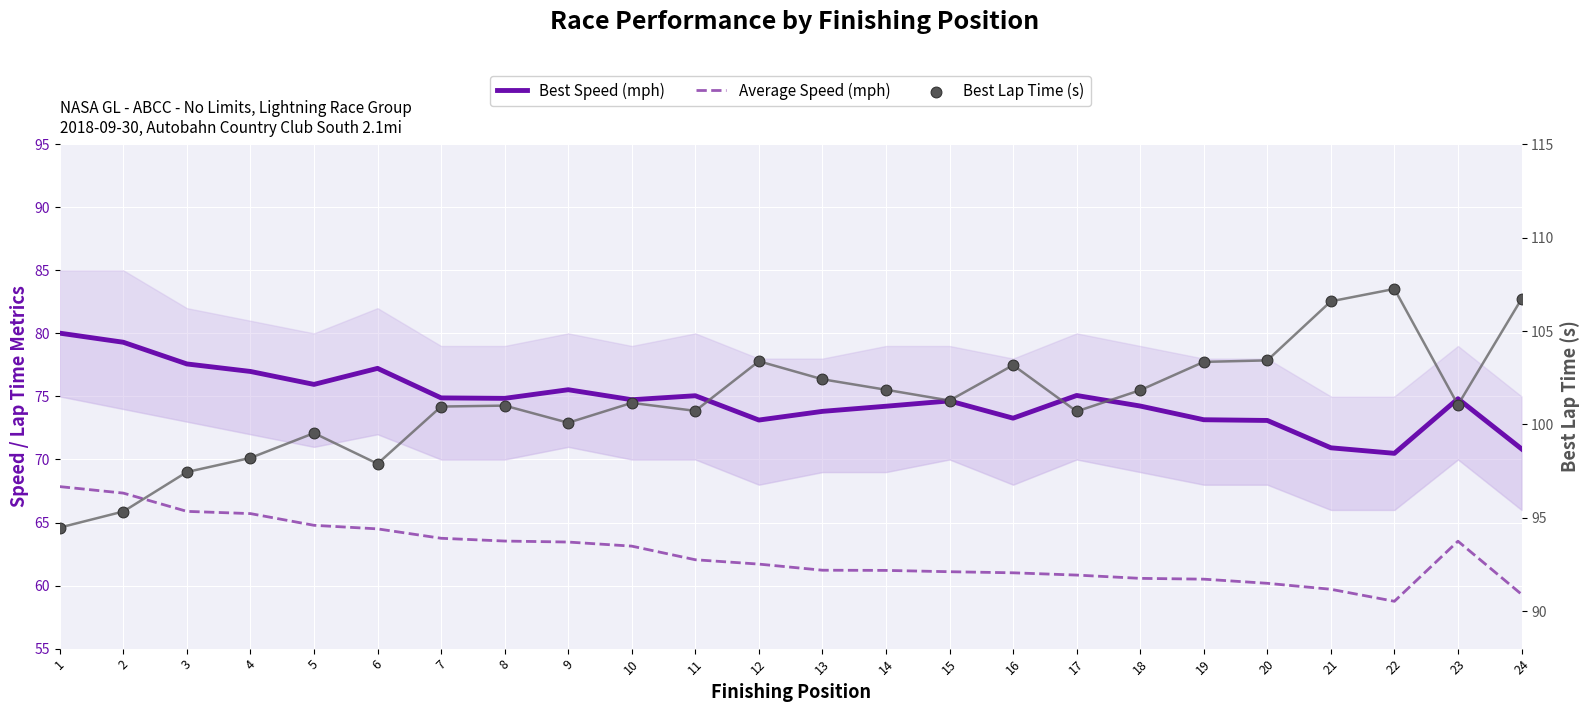

What is the total value across all series at 1?

242.3